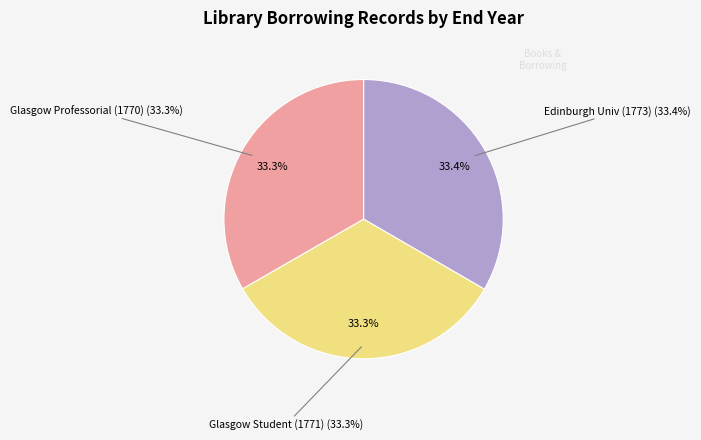

To the nearest percent, what portion does Edinburgh University Library (1771-1773) represent?

33%